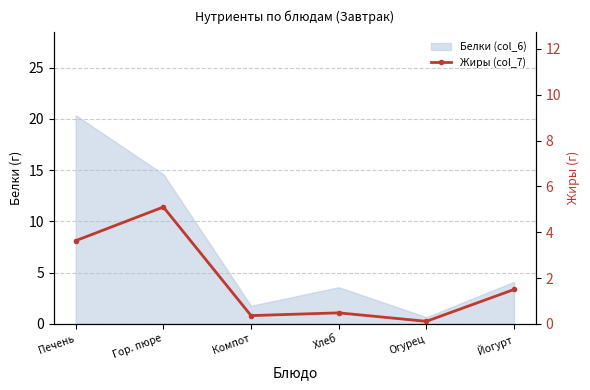

Between Печень and Компот, which is larger?

Печень